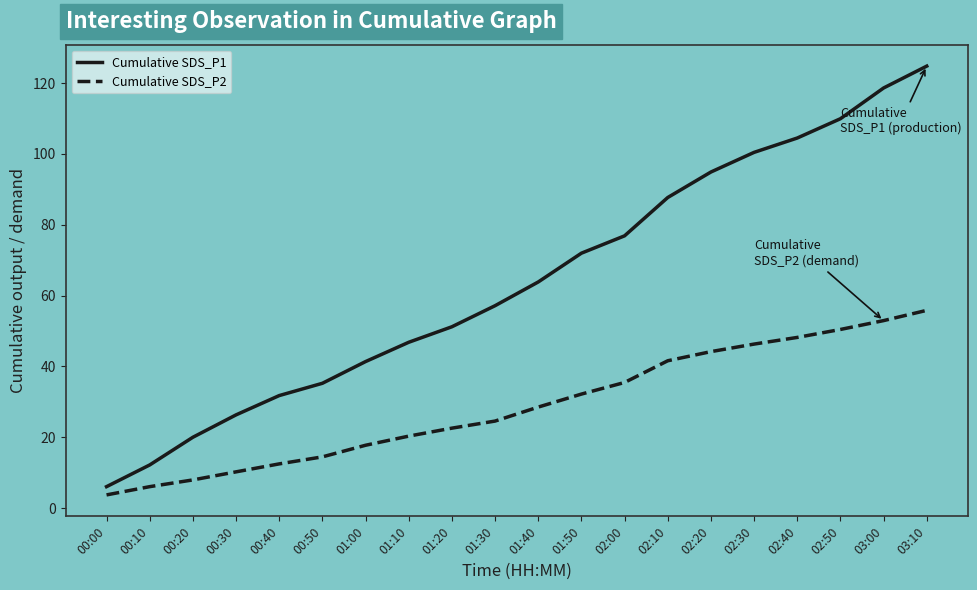

True or false: Cumulative SDS_P1 has more than 1 interior local peaks.

False